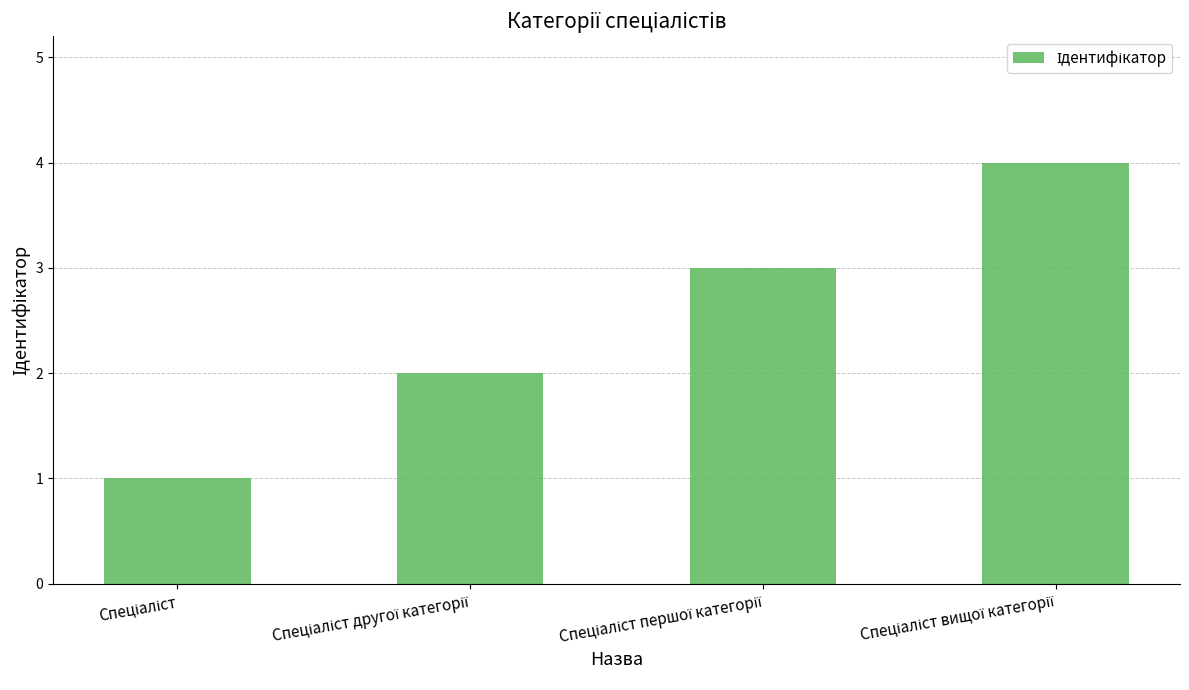

What is the difference between the maximum and minimum values?

3